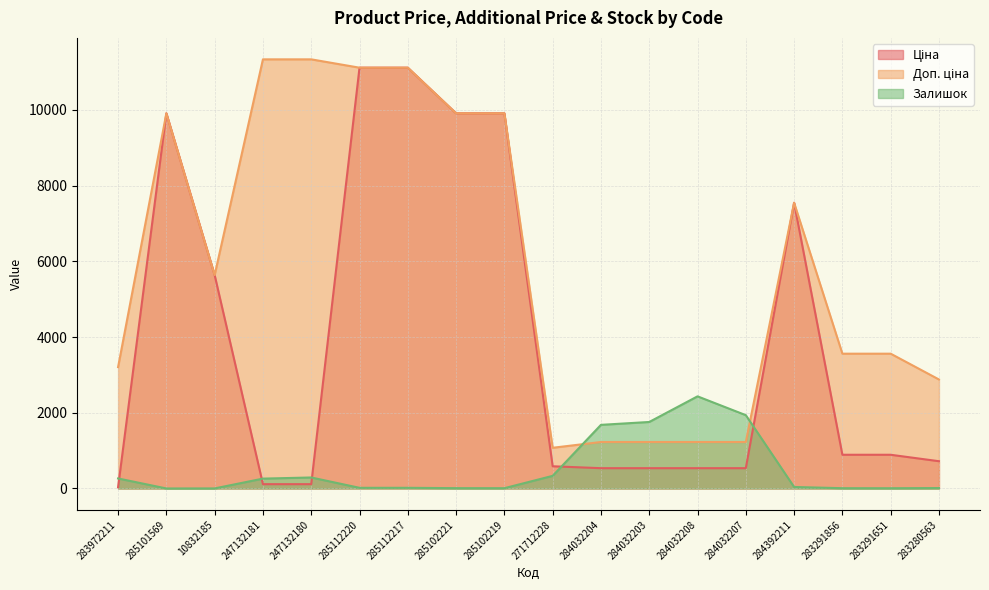

Is it true that Залишок equals 2924.3 at 284032203?

False